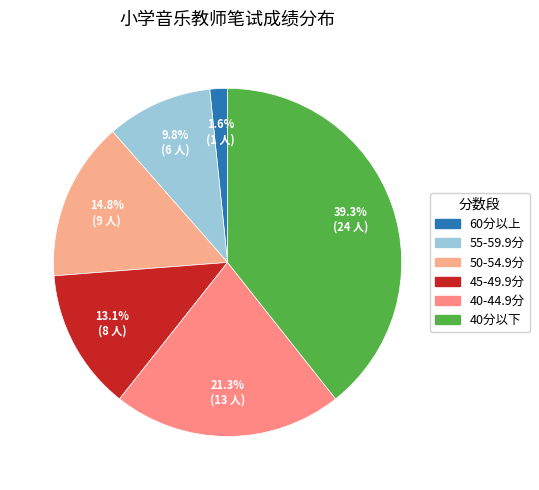

To the nearest percent, what is the average slice percentage?

17%